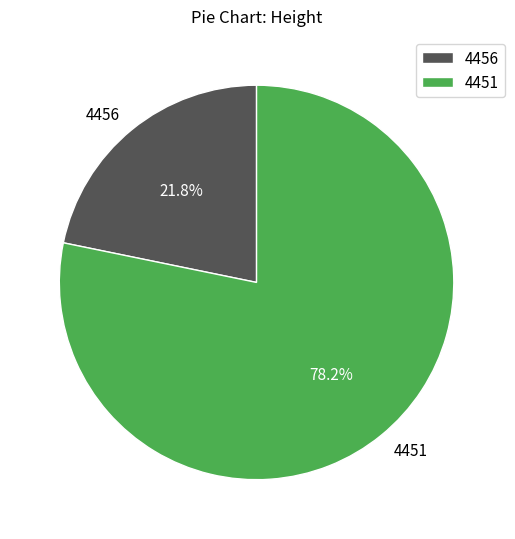

Is 4451 the majority of the pie?

Yes